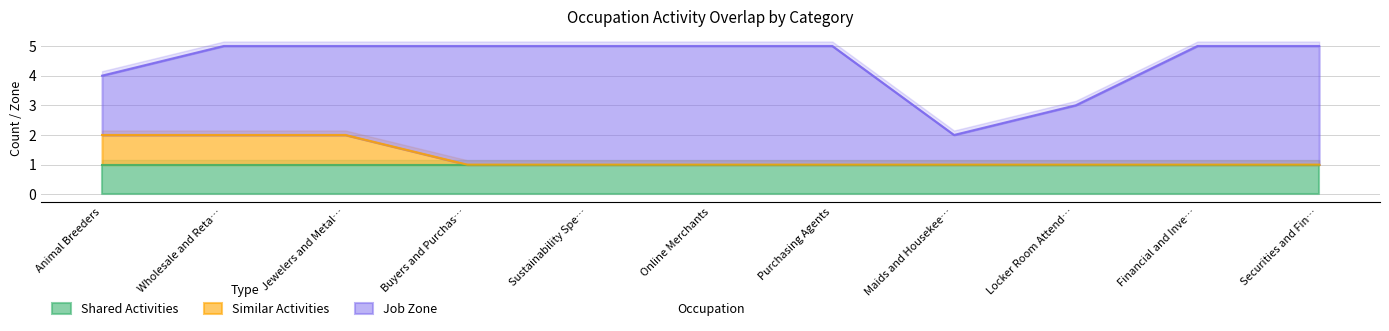

What is the sum of all Job Zone values?

35